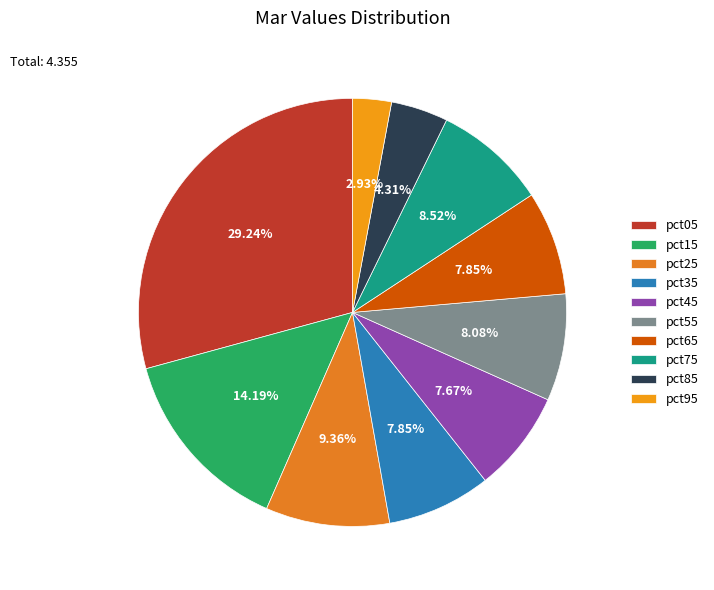

To the nearest percent, what portion does pct05 represent?

29%